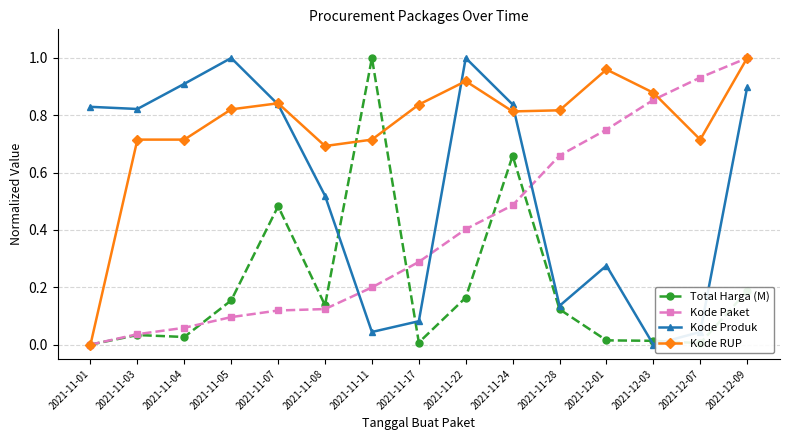

List the series in order of their overall mean, highest first.

Kode RUP, Kode Produk, Kode Paket, Total Harga (M)